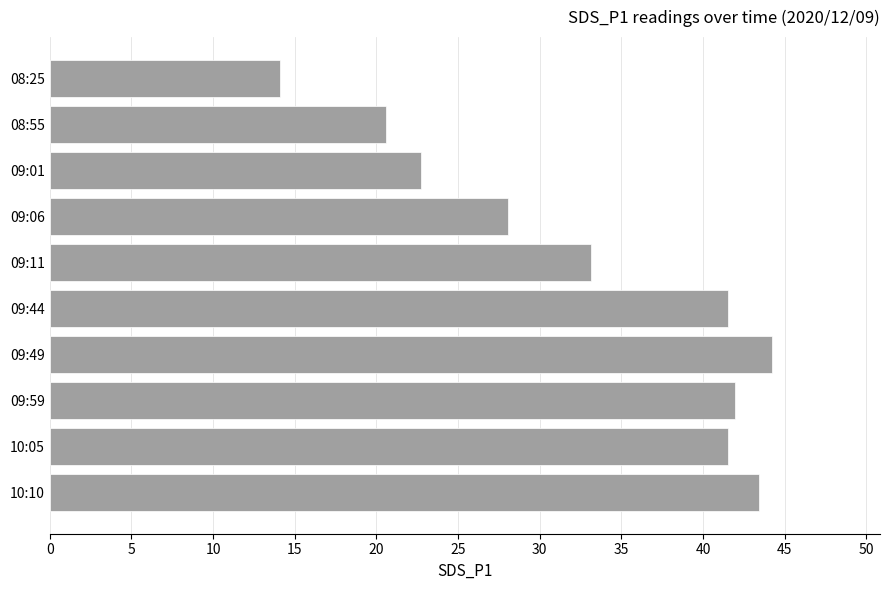

What is the approximate value at 09:59?

42.0